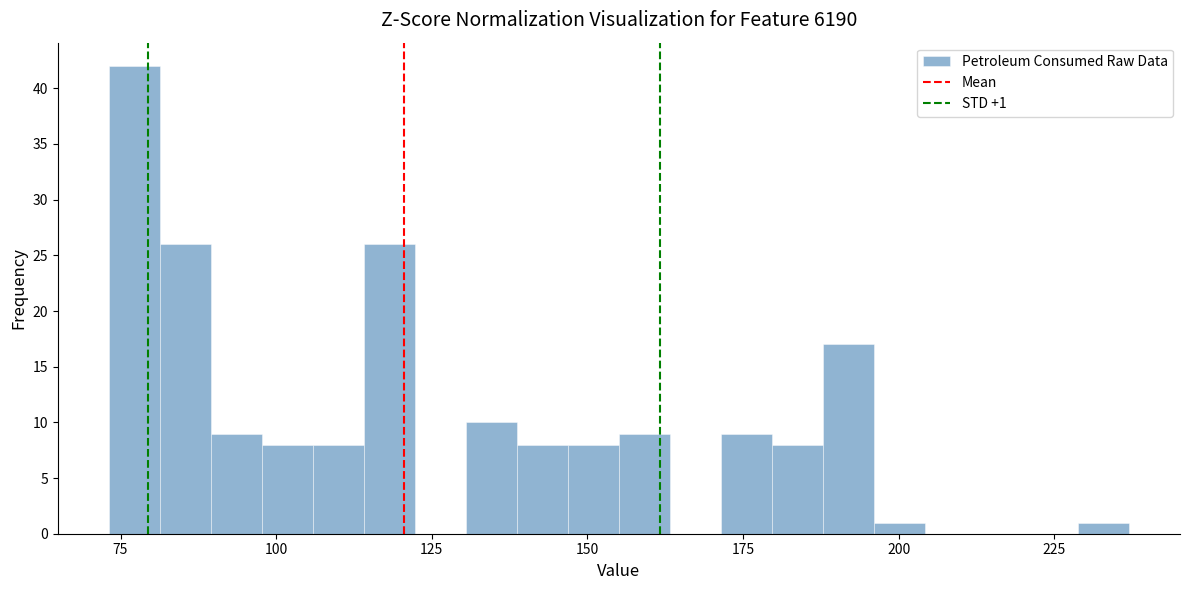

Read against the x-axis, roughly where is the centre of the tallest bar?

75